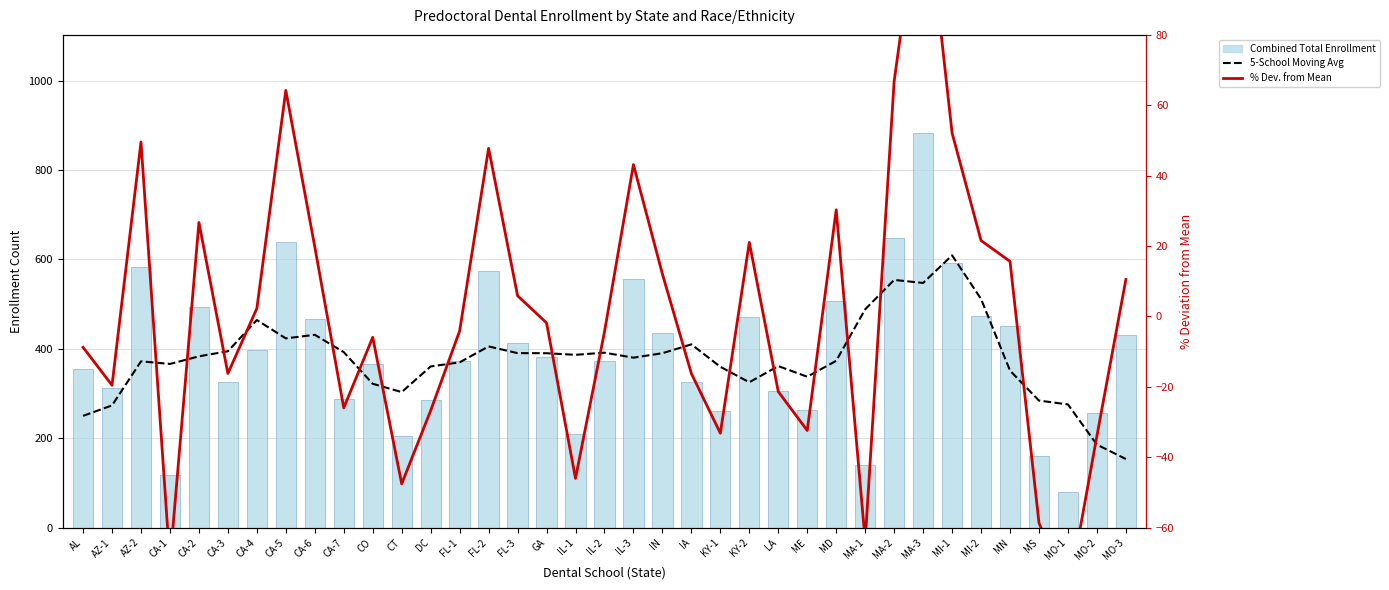

What is the label of the 19th bar from the left?

IL-2